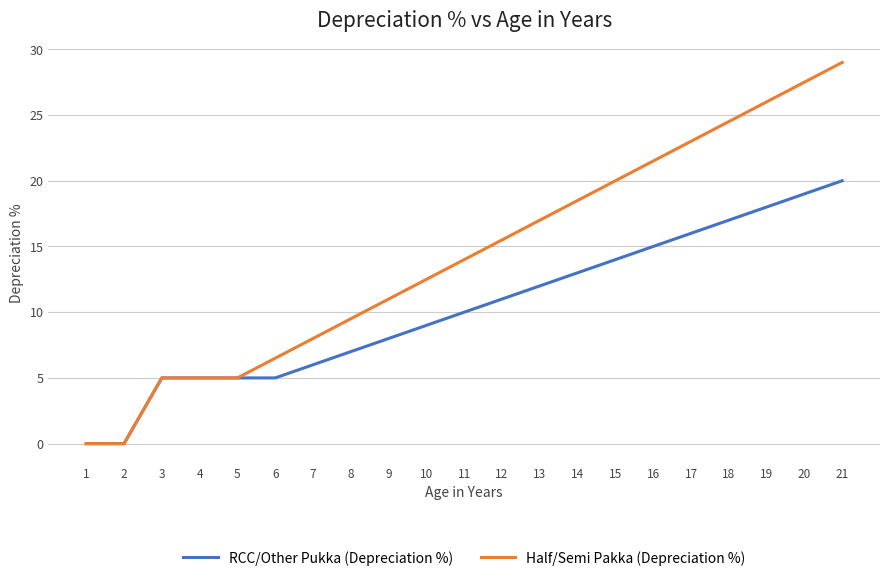

True or false: RCC/Other Pukka (Depreciation %) has more than 2 interior local peaks.

False